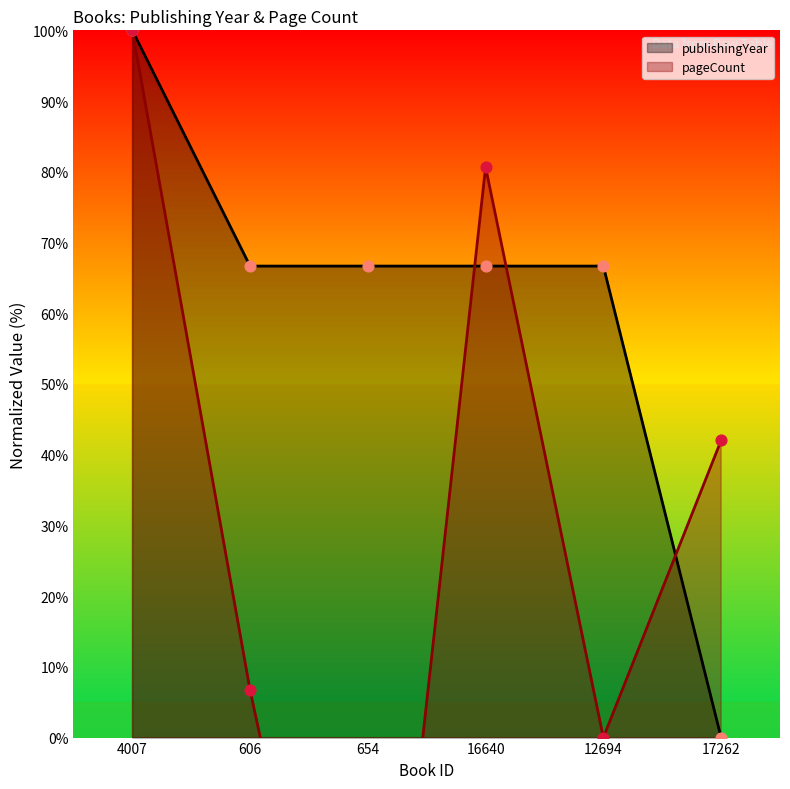

True or false: publishingYear has a value of 26.8 at 16640.

False